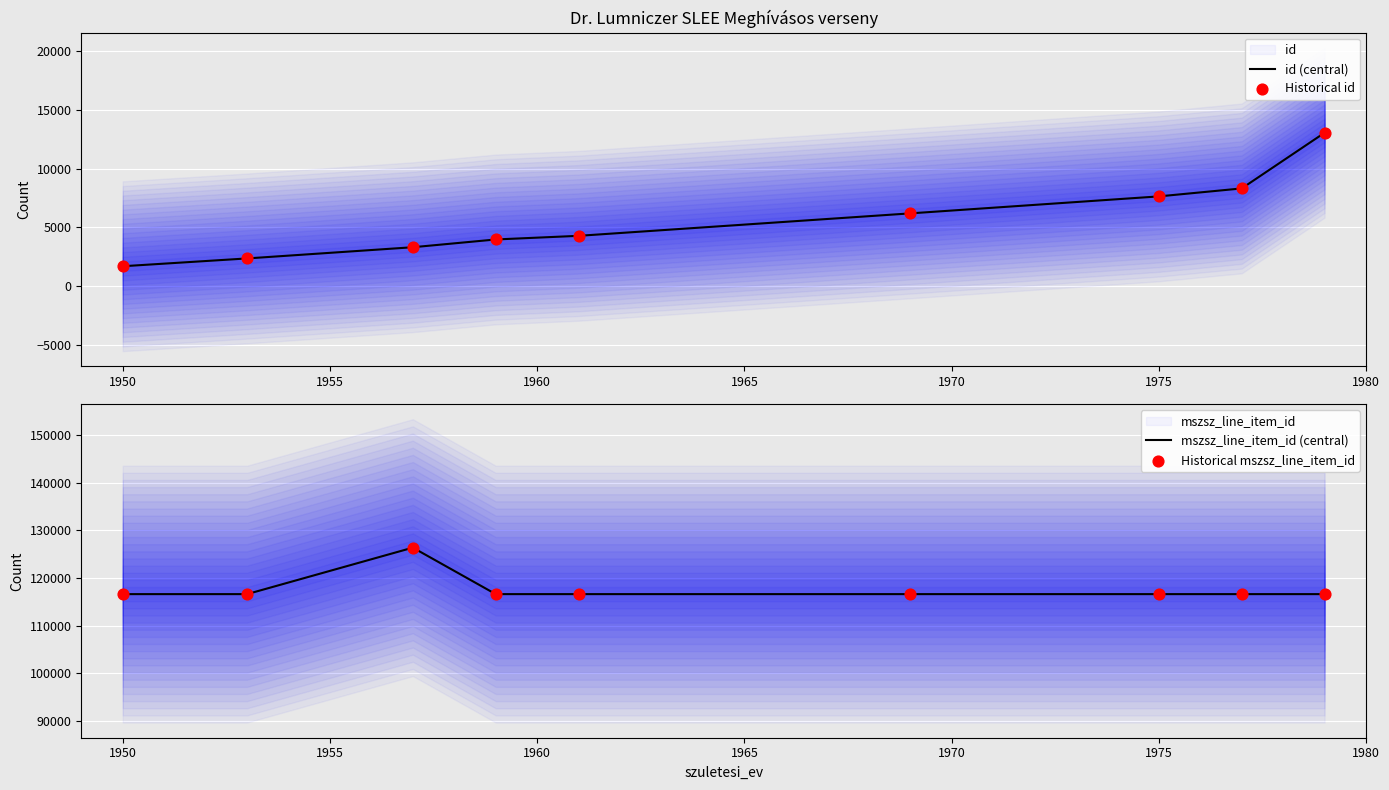

Which series reaches the maximum Y coordinate?

mszsz_line_item_id (central)